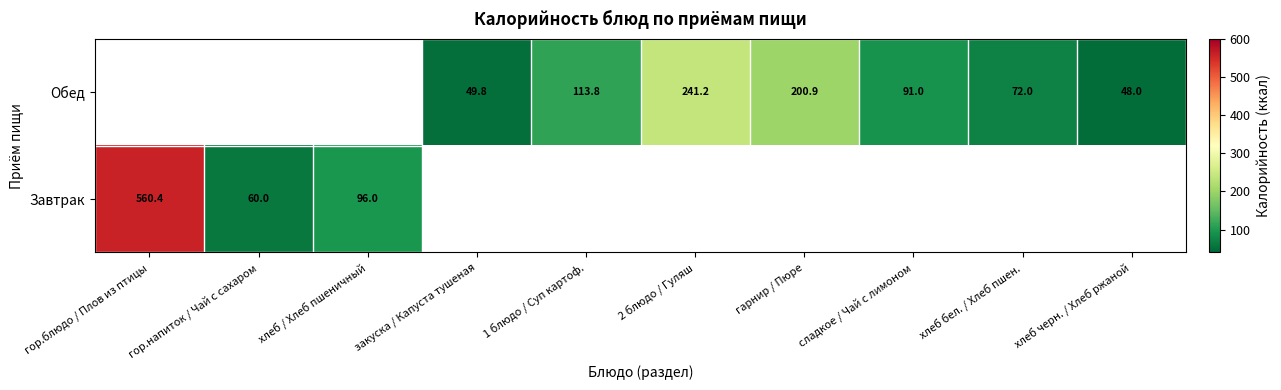

Is it true that Завтрак equals 95.4 at гор.напиток / Чай с сахаром?

False